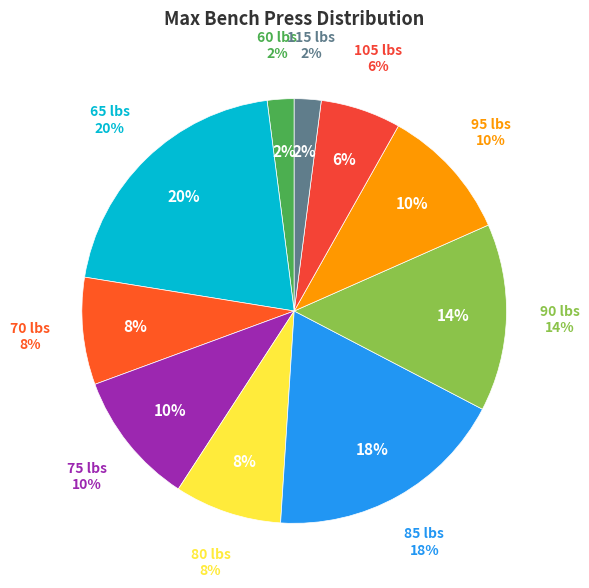

Is it true that 60 is 1% of the pie?

False